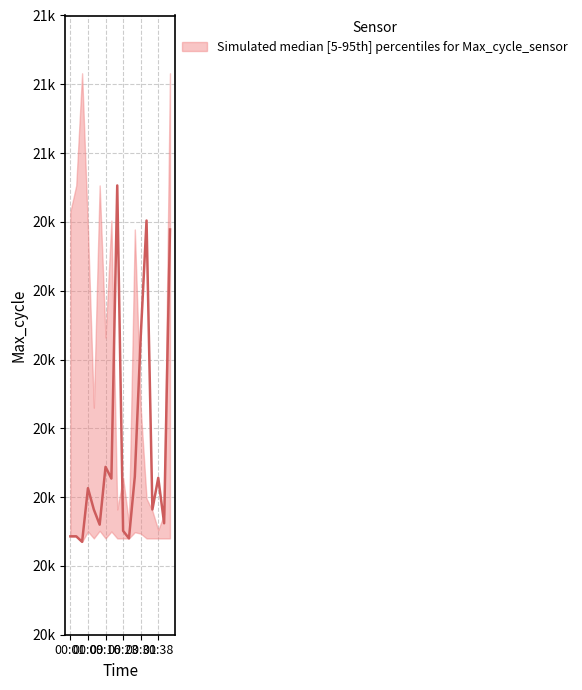

What is the smallest value displayed?

20035